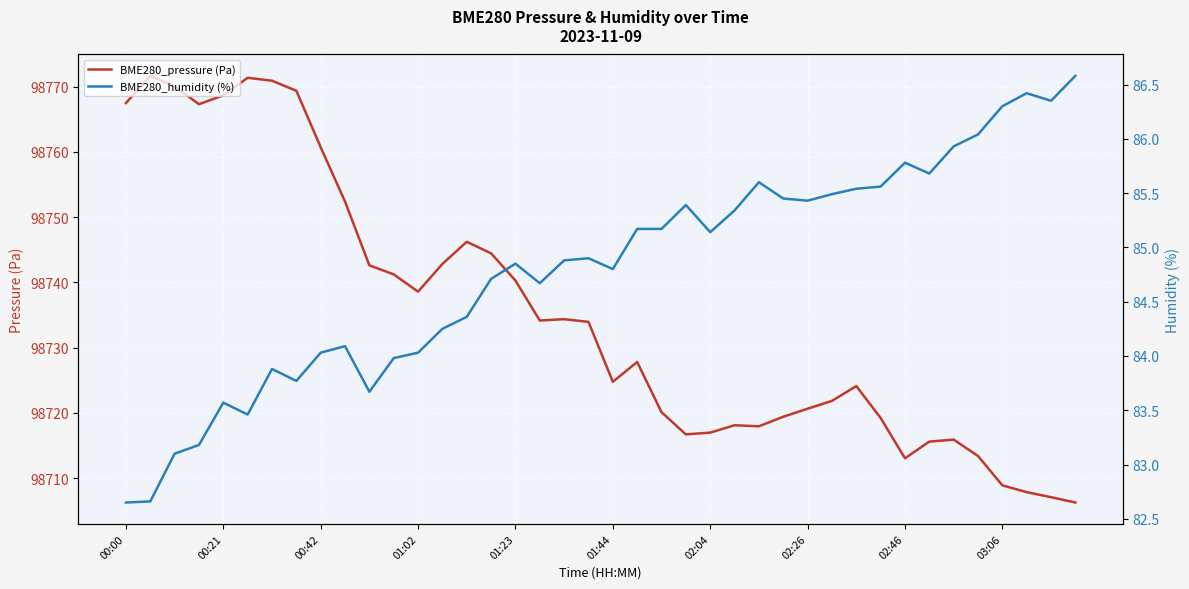

What is the total value across all series at 13?

98827.1